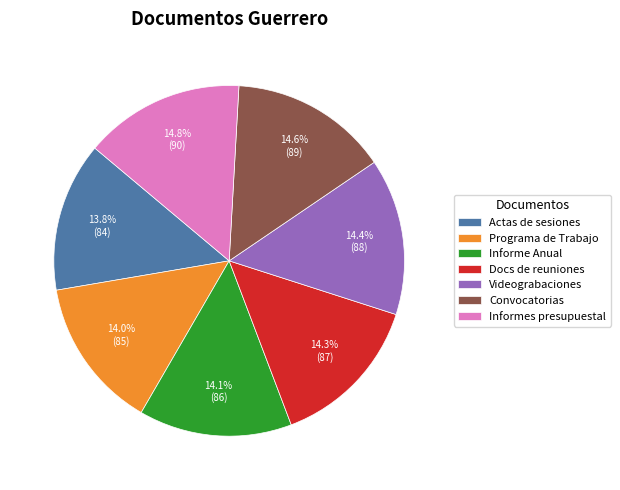

How many segments does this pie chart have?

7